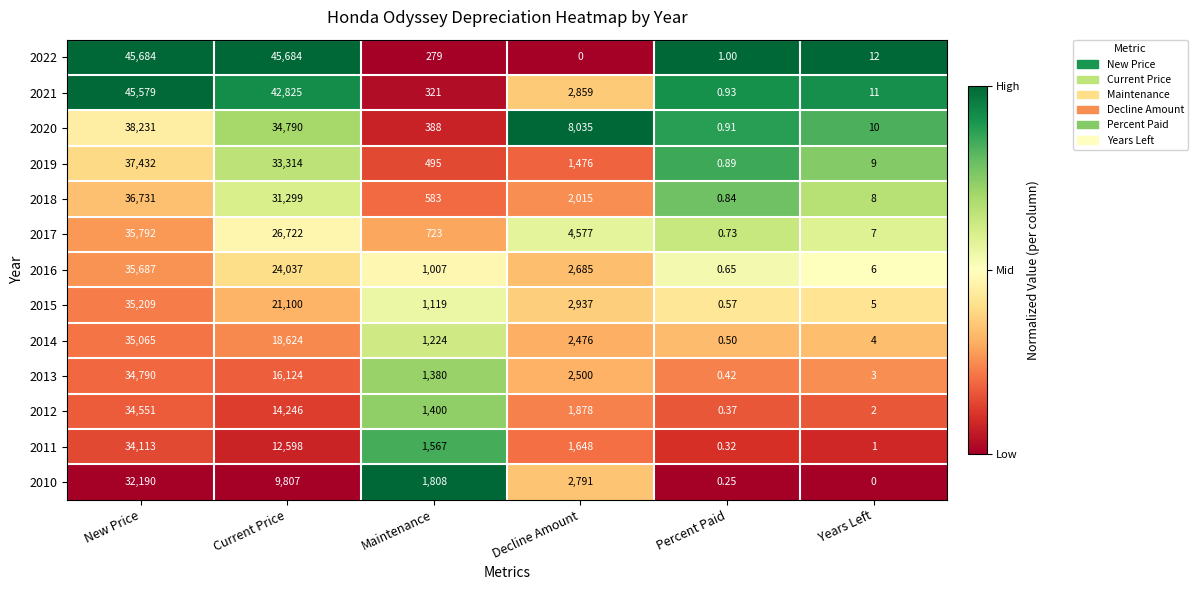

Where is 2015 nearest to the value 17604?

Current Price